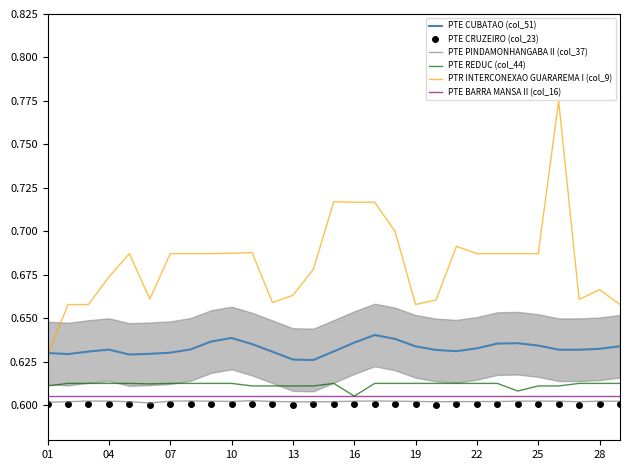

What is the average value of the PTE CUBATAO (col_51) series?

0.6